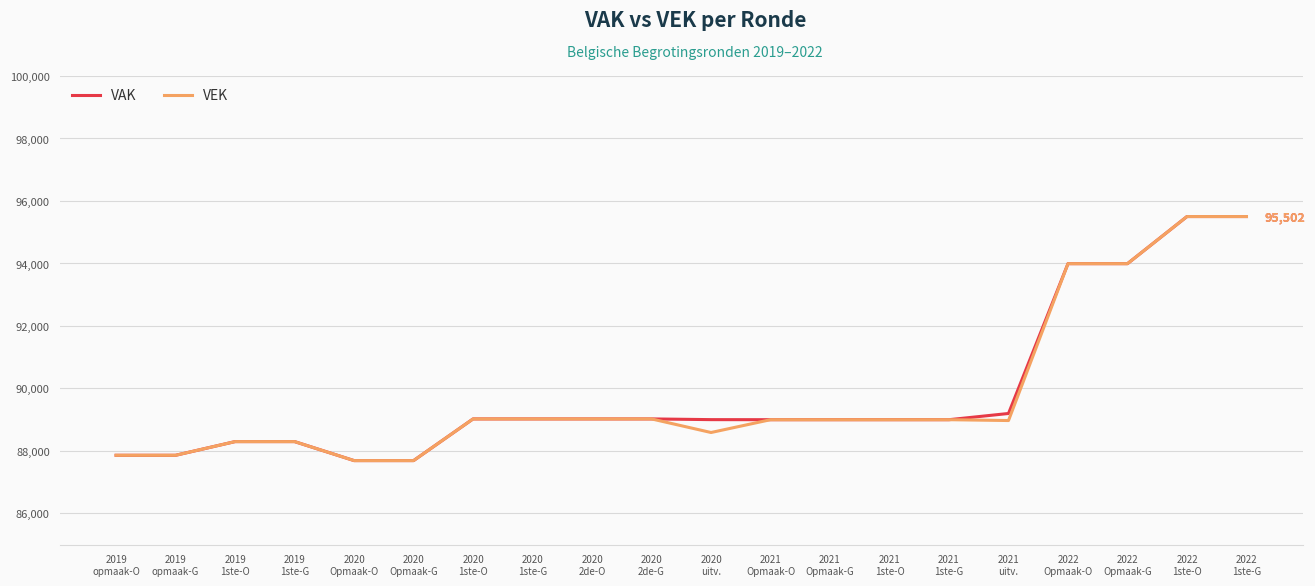

The VAK series shows 89002 at 2020
uitv.. True or false?

True